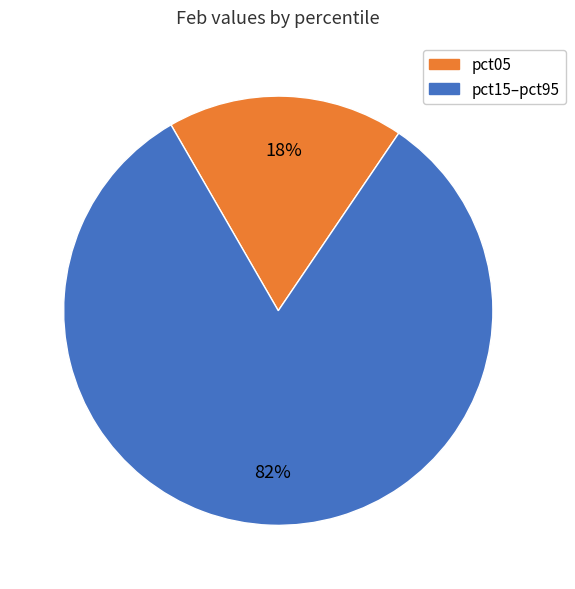

To the nearest percent, what is the average slice percentage?

50%